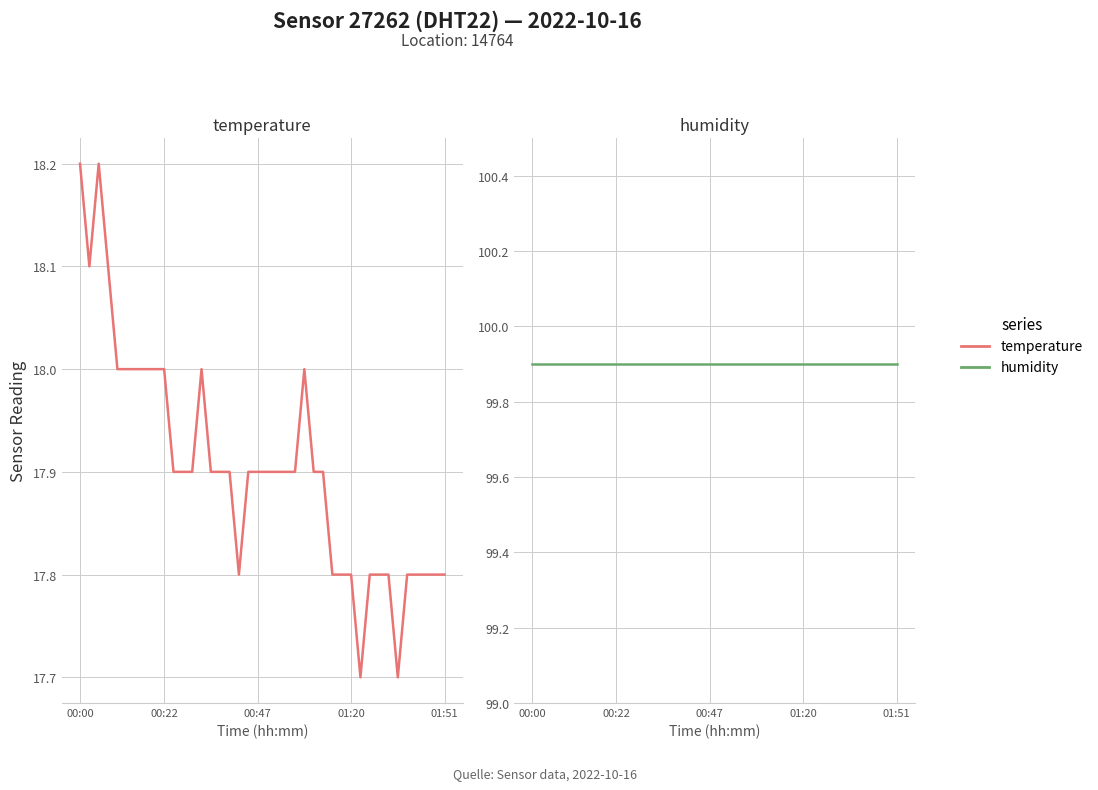

True or false: temperature and humidity intersect in this chart.

False